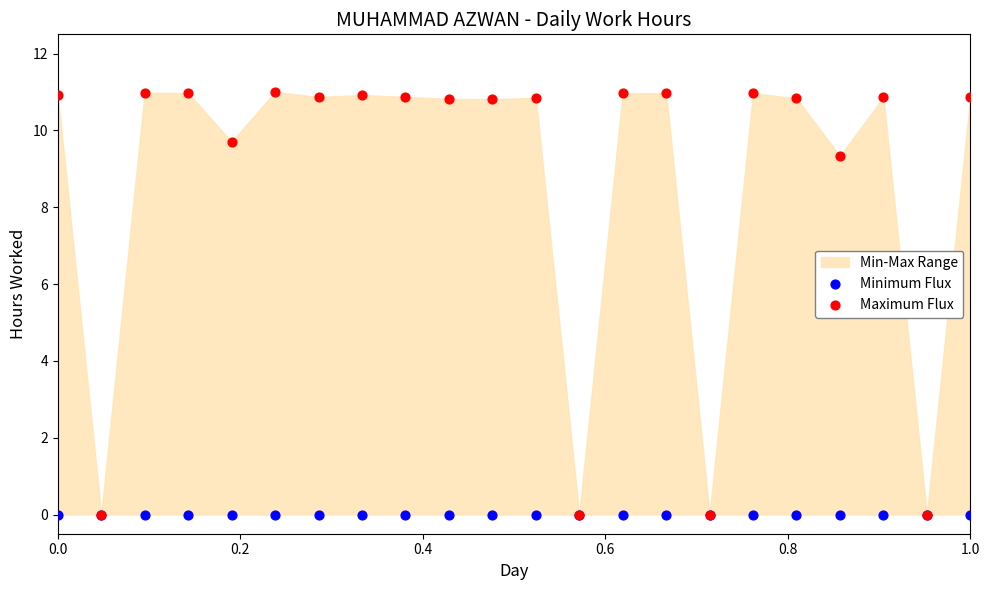

Across all series, what Y value is closest to 5?

9.3